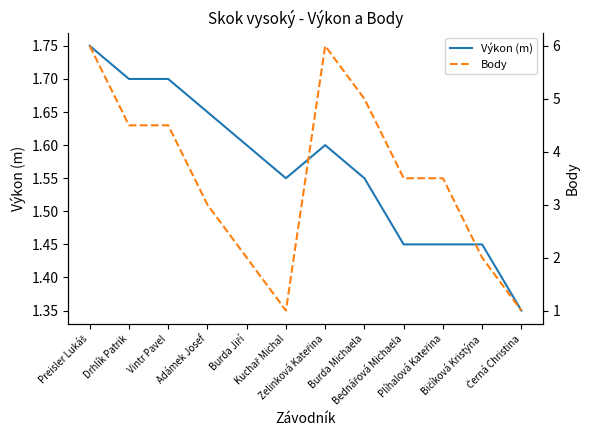

Rank the series at Černá Christina from lowest to highest value.

Body, Výkon (m)